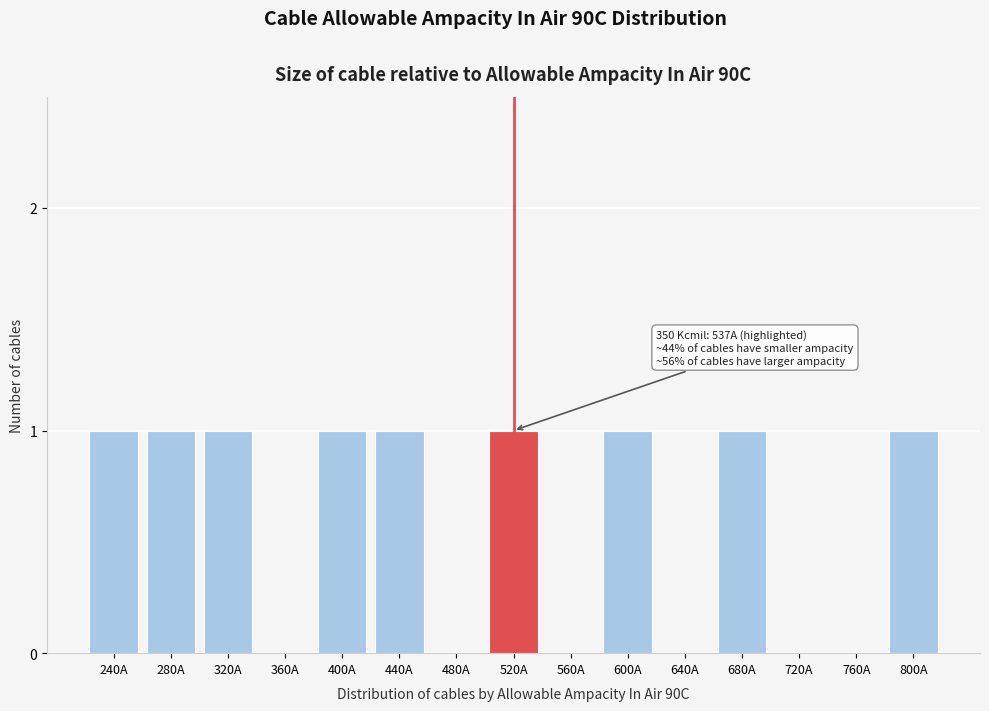

Reading left to right, what are all the values shown in this chart?

240A=1	280A=1	320A=1	360A=0	400A=1	440A=1	480A=0	520A=1	560A=0	600A=1	640A=0	680A=1	720A=0	760A=0	800A=1